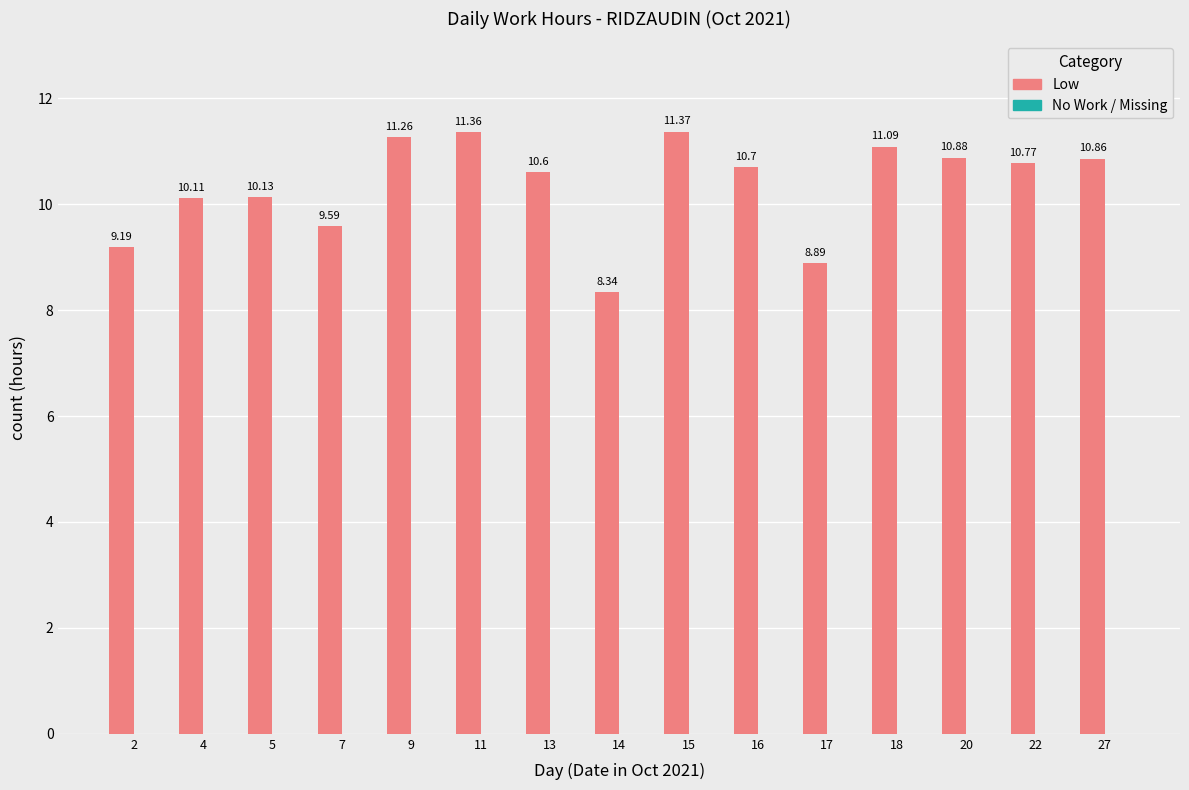

At which category does the chart reach its minimum across all series?

14